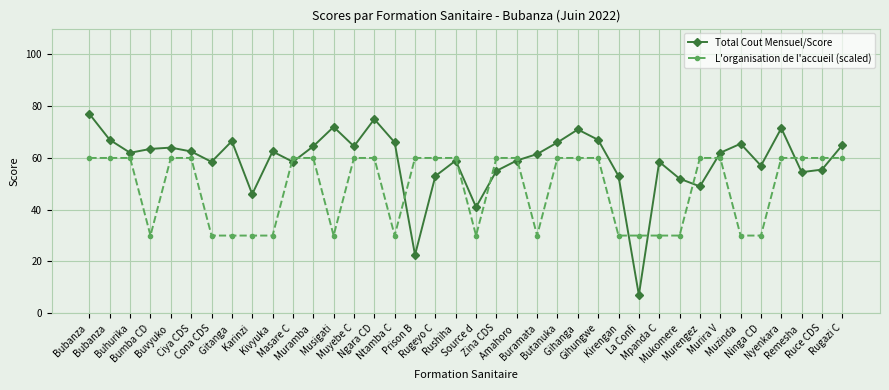

Does the chart display data point markers on the line(s)?

Yes